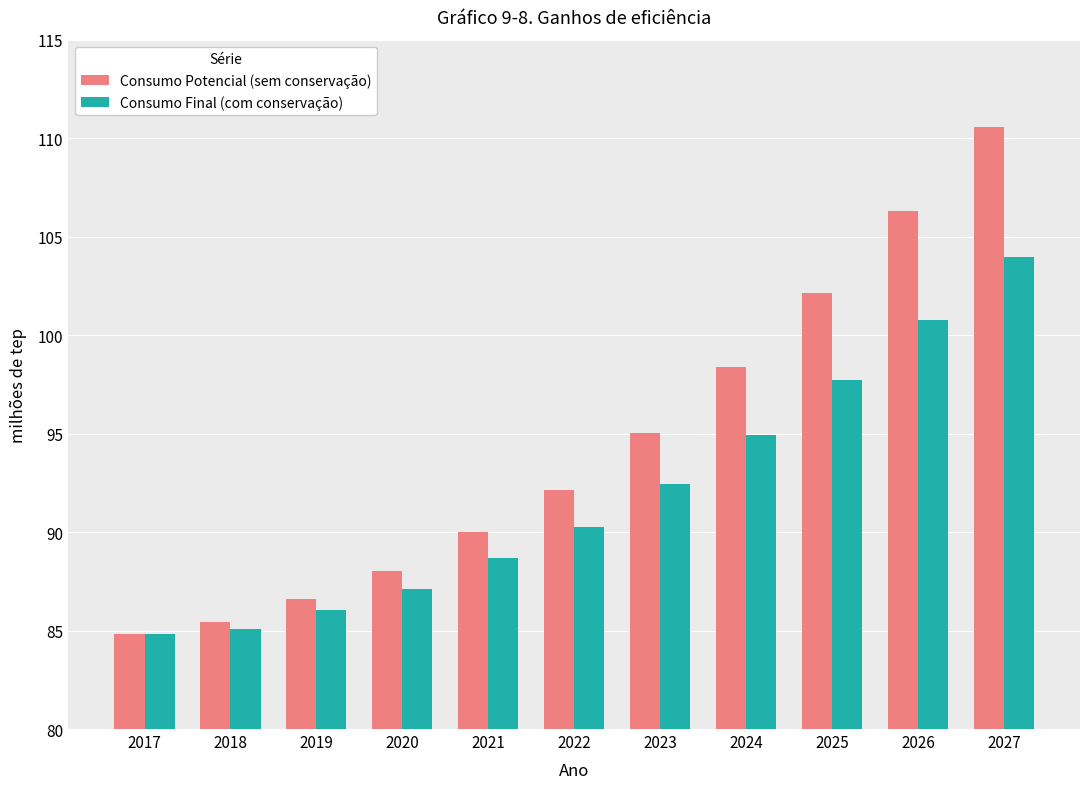

Between 2018 and 2022, which series saw the biggest shift?

Consumo Potencial (sem conservação)